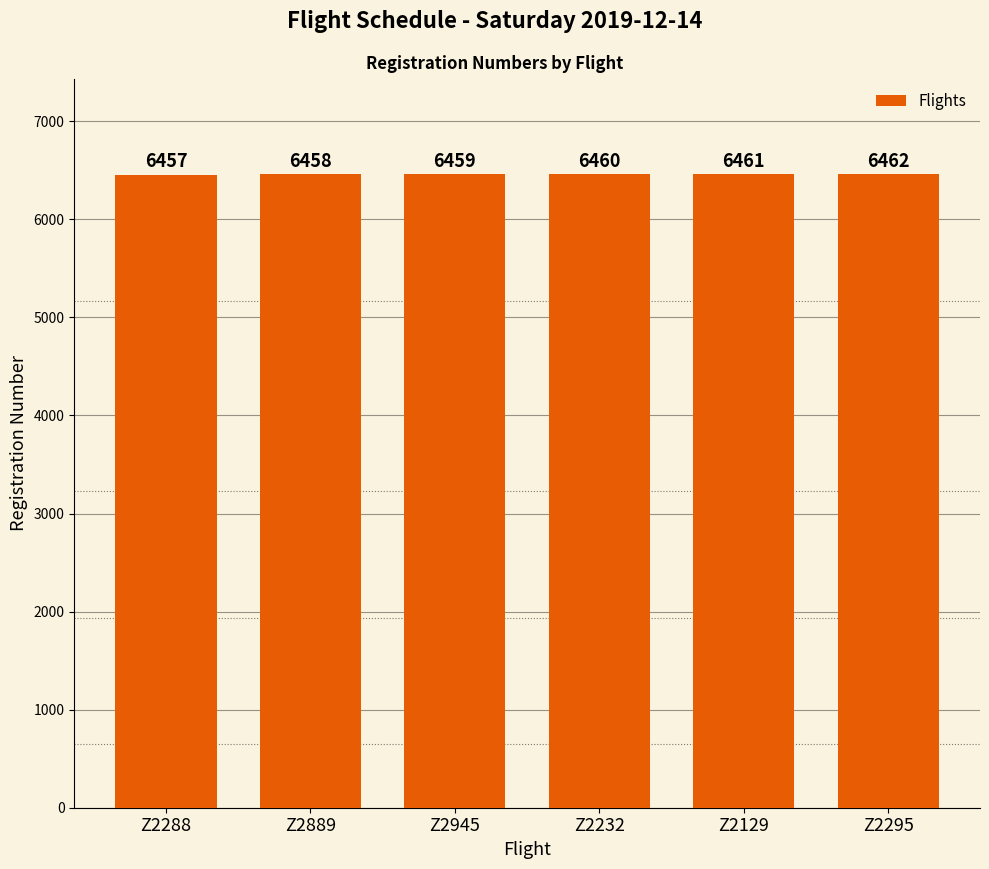

List the labels in order of value, largest first.

Z2295, Z2129, Z2232, Z2945, Z2889, Z2288